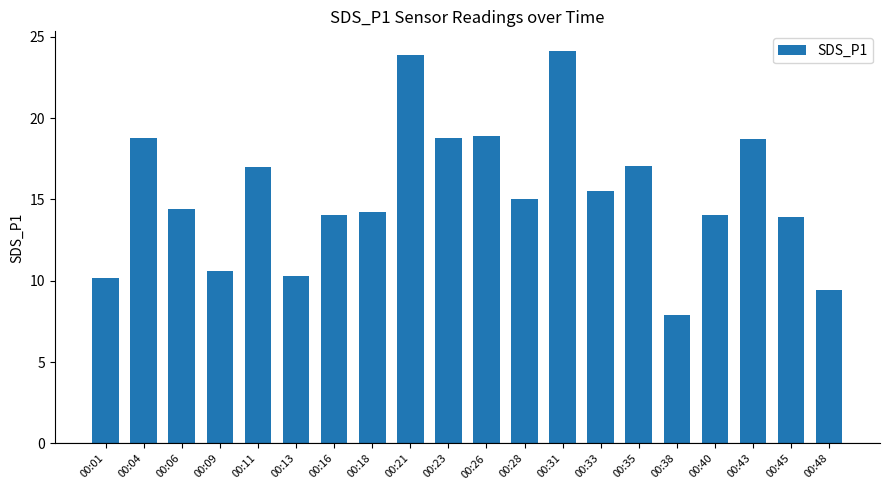

How many bars are there in total?

20